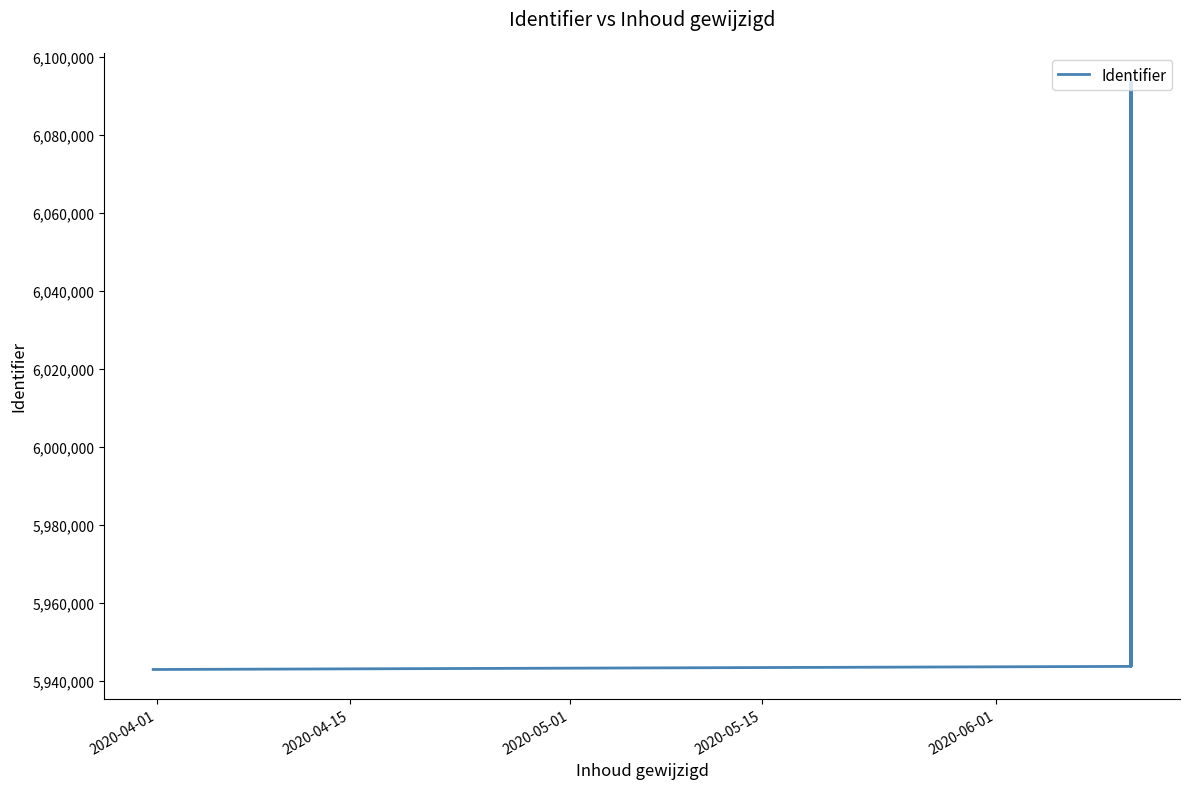

What is the value of the 8th point from the left?

5944083